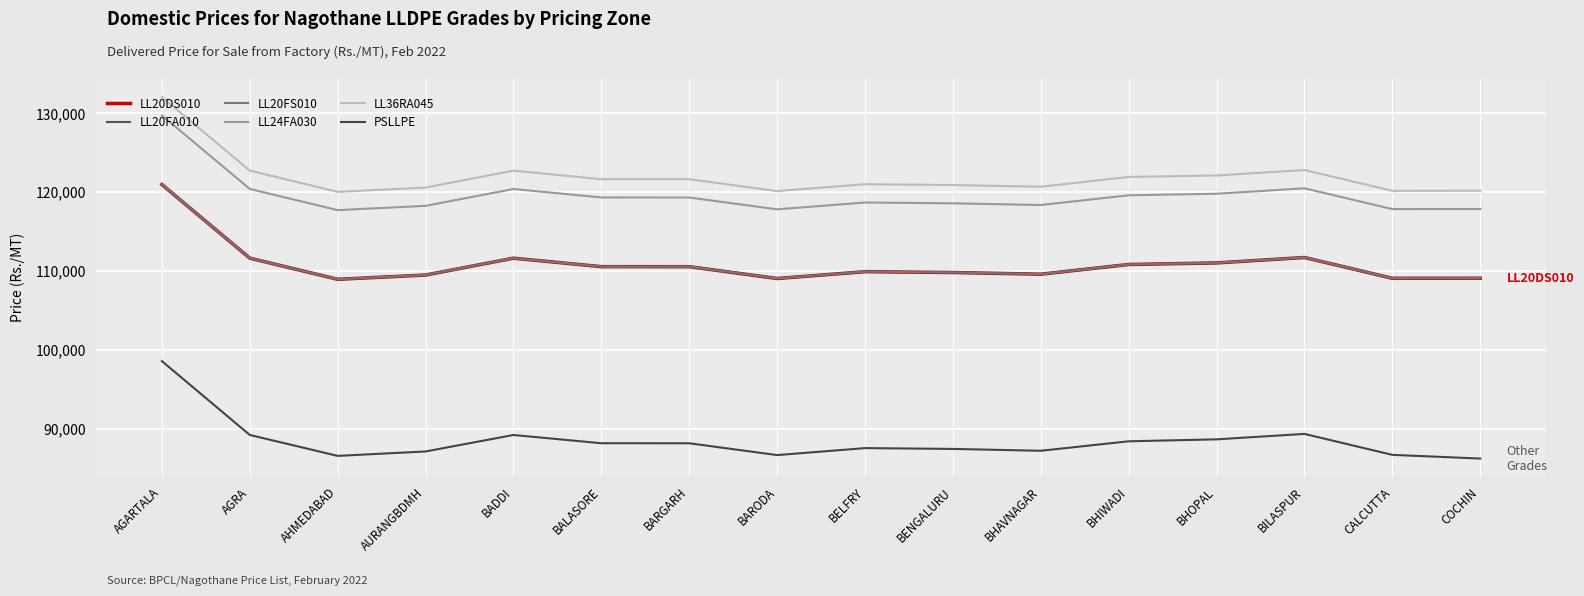

The LL20FS010 series shows 165685 at BENGALURU. True or false?

False